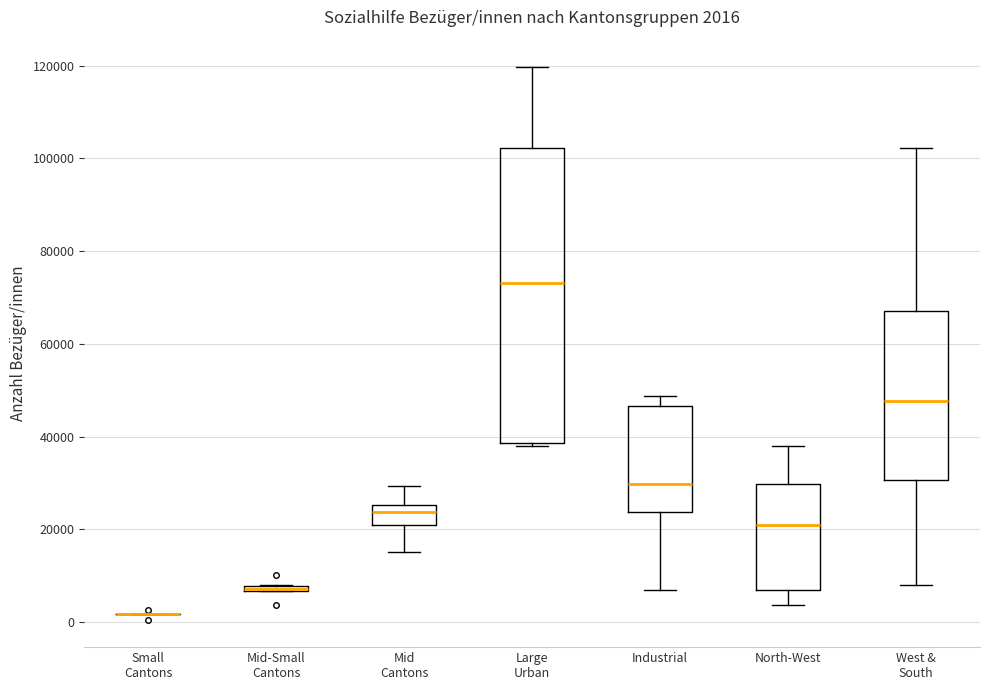

Comparing the boxes themselves (not the whiskers), which one is the tallest?

Large Urban